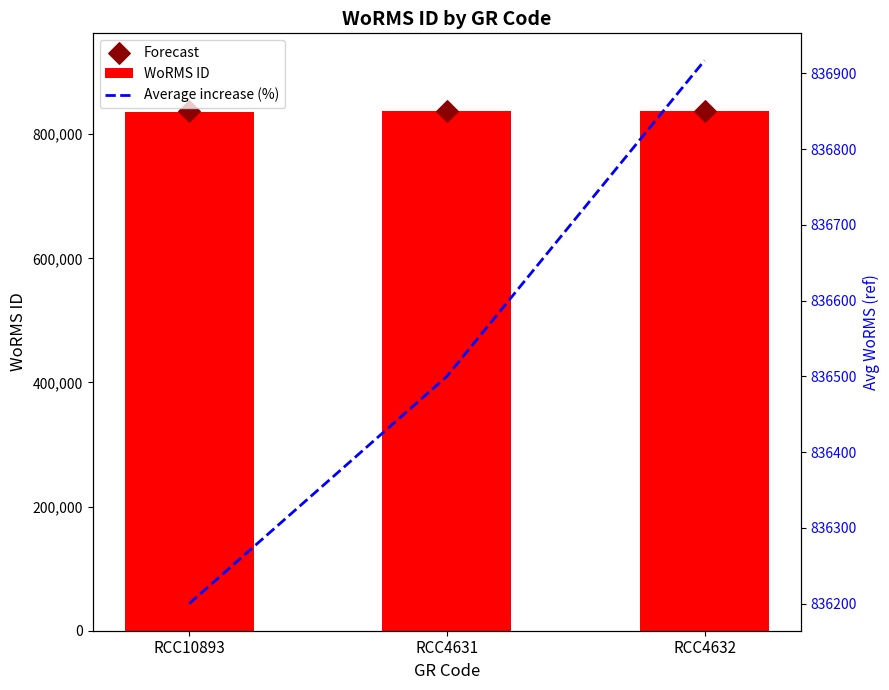

At which category is the sum across all series the highest?

RCC4632